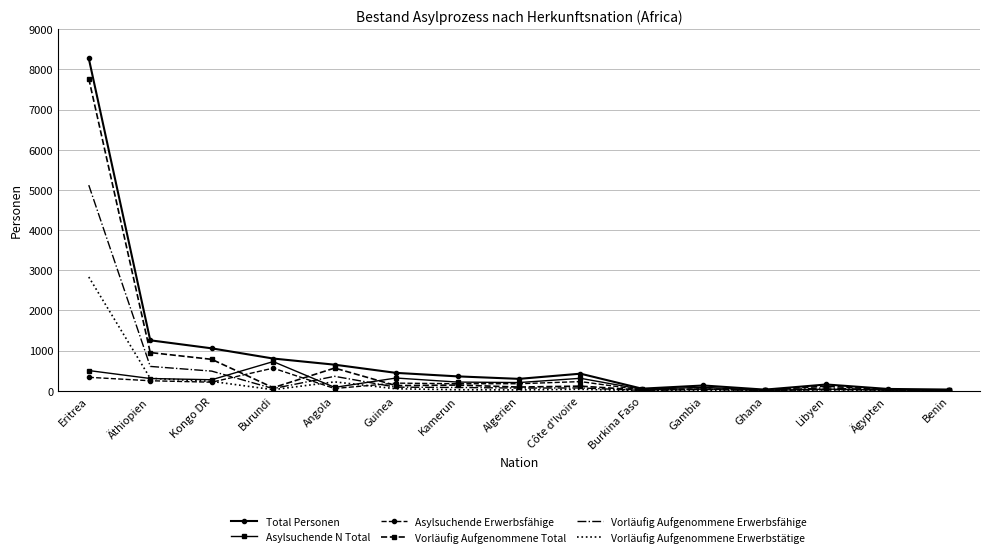

Which series changed the most between Äthiopien and Libyen?

Total Personen